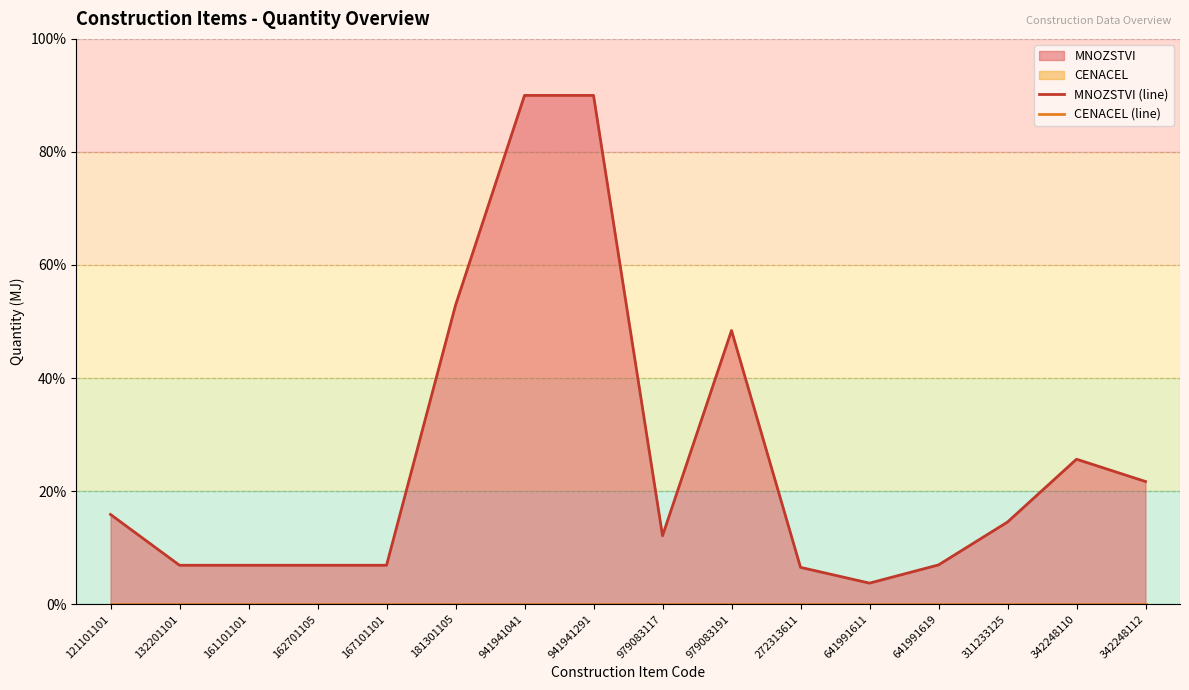

Which series has the widest spread of values?

MNOZSTVI (line)